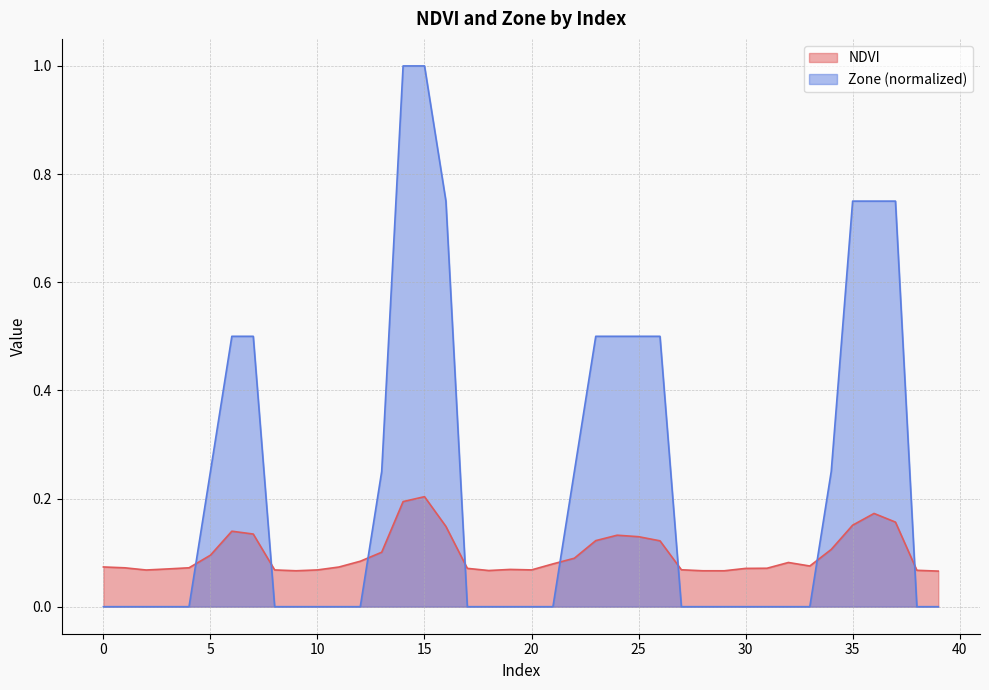

True or false: Zone and NDVI intersect in this chart.

True